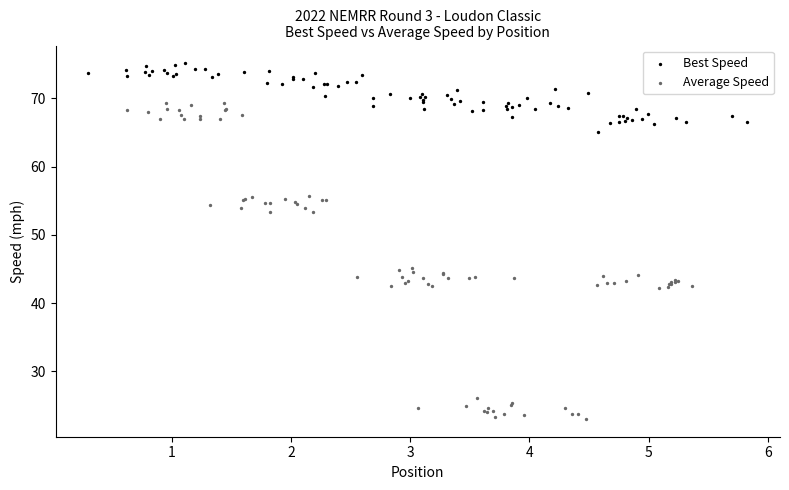

Which series contains the lowest Y value?

Average Speed